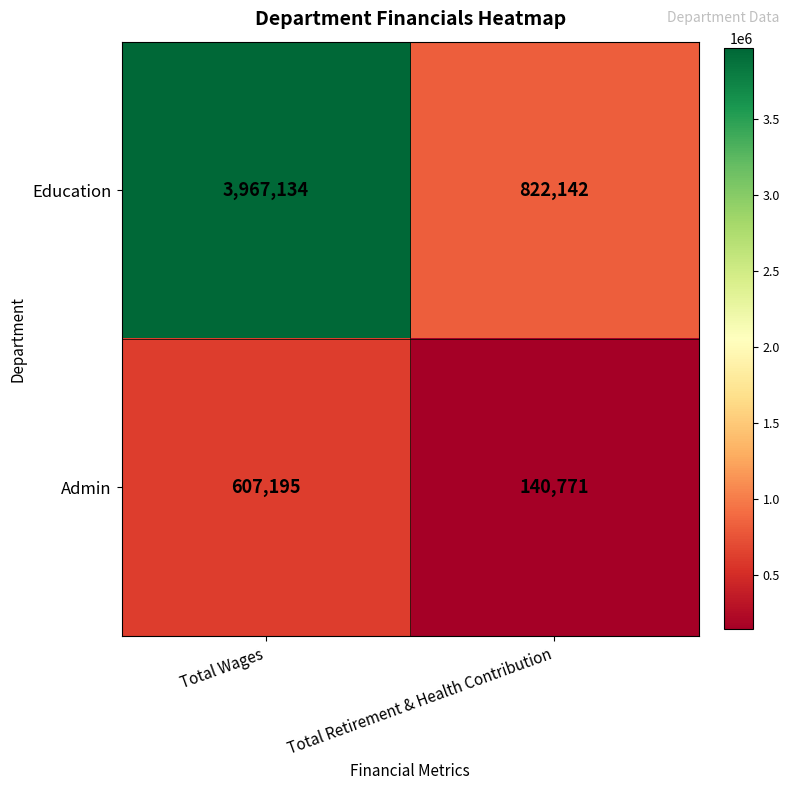

Which series has the largest total across all categories?

Education